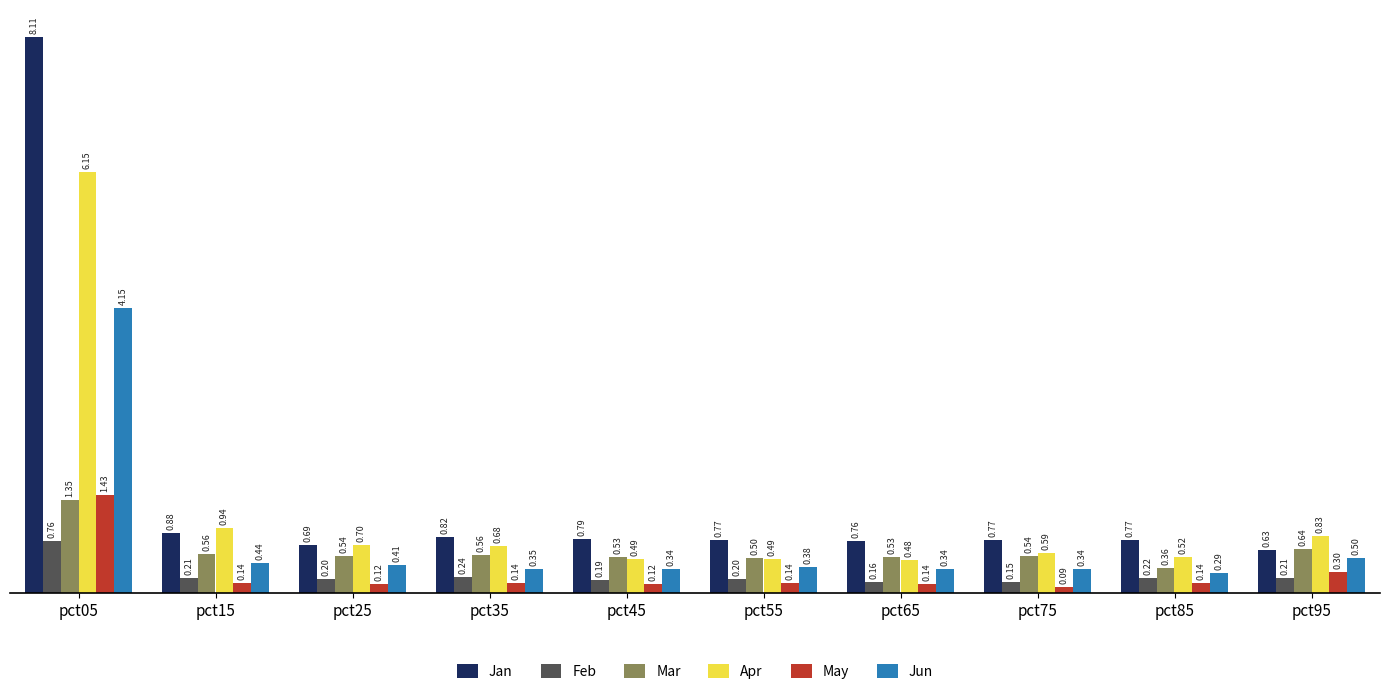

Which series has the widest spread of values?

Jan